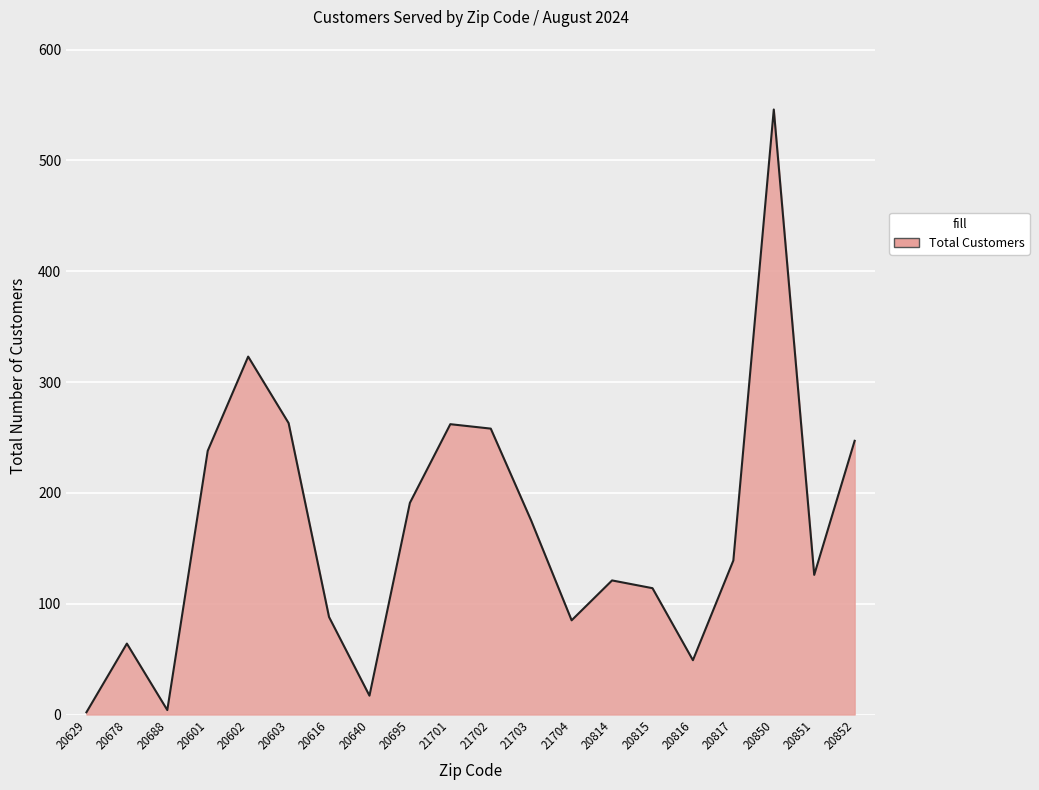

Approximately how many times larger is the value at 20815 compared to 20852?

0.5